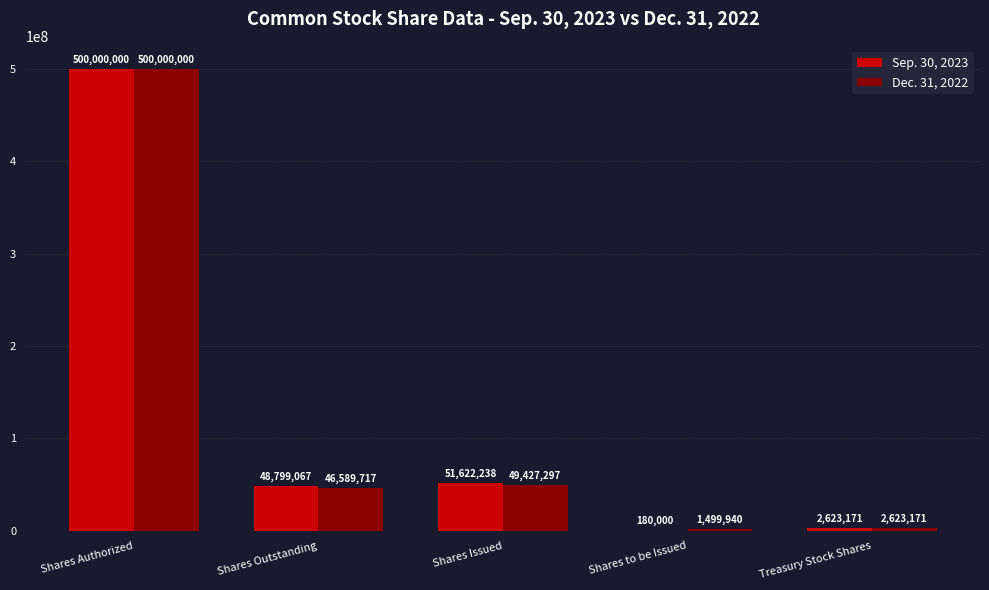

What is the highest value of the Sep. 30, 2023 series?

500000000